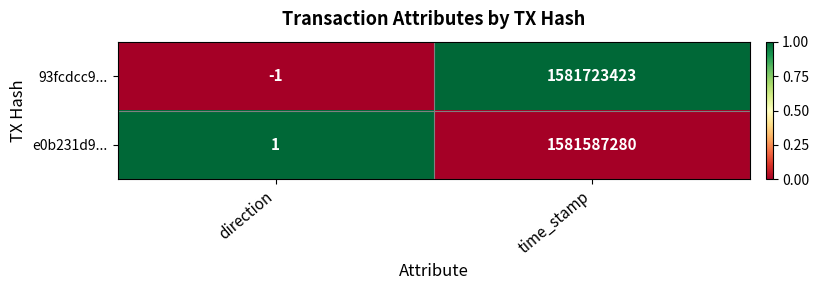

List the labels in order of e0b231d9... value, largest first.

time_stamp, direction